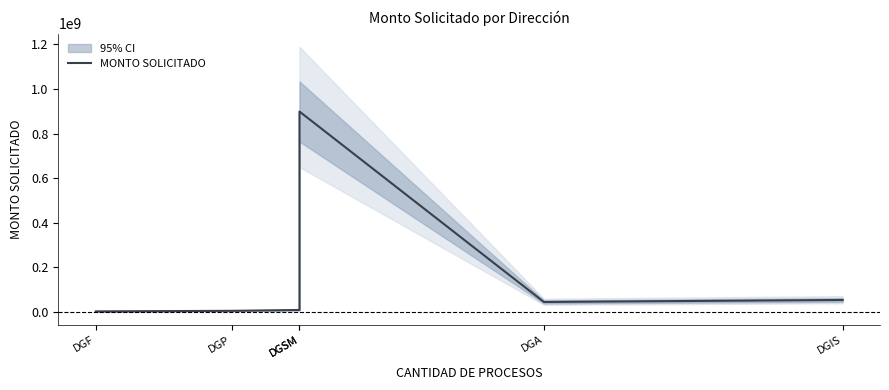

What is the value of the 6th point from the left?

53840000